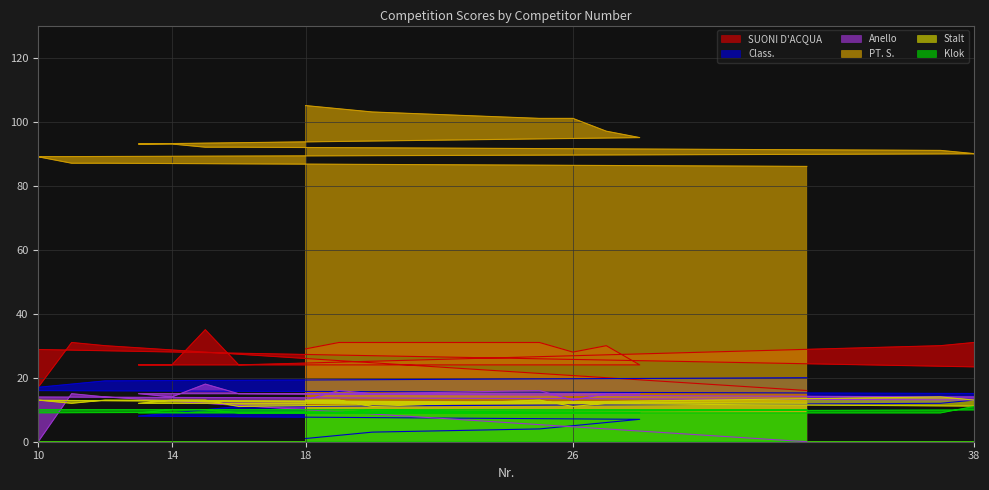

What is the minimum value for Klok?

9